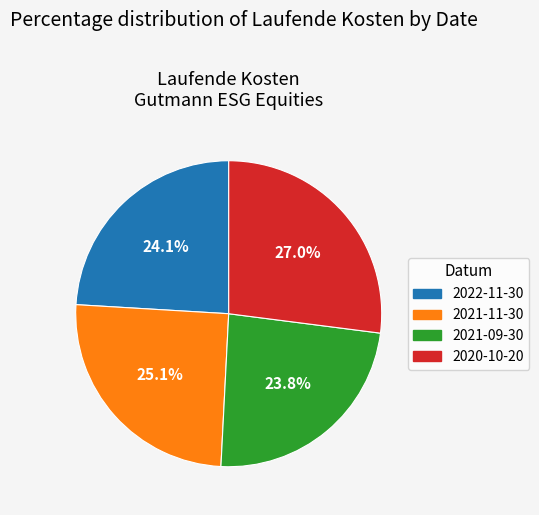

Which category has the biggest portion of the pie?

2020-10-20